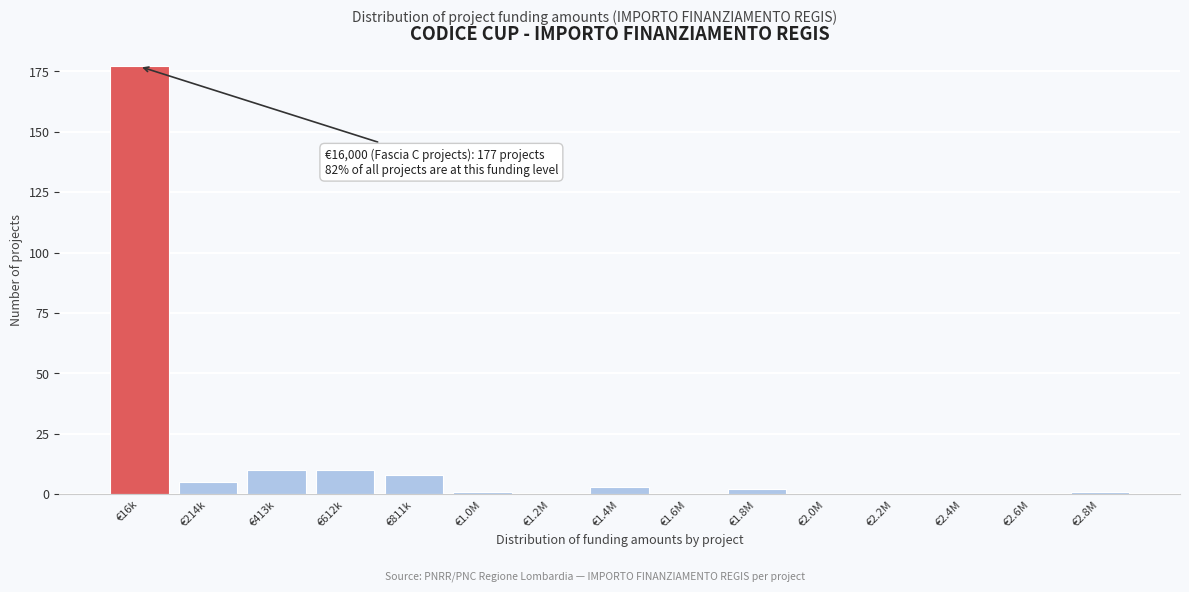

Reading right to left, what are all the values shown in this chart?

€2.8M=1	€2.6M=0	€2.4M=0	€2.2M=0	€2.0M=0	€1.8M=2	€1.6M=0	€1.4M=3	€1.2M=0	€1.0M=1	€811k=8	€612k=10	€413k=10	€214k=5	€16k=177